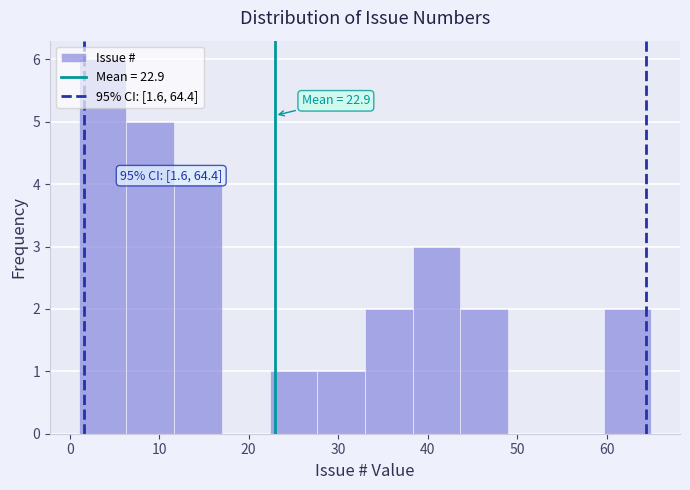

Which range on the x-axis has the tallest bar?

1 to 6